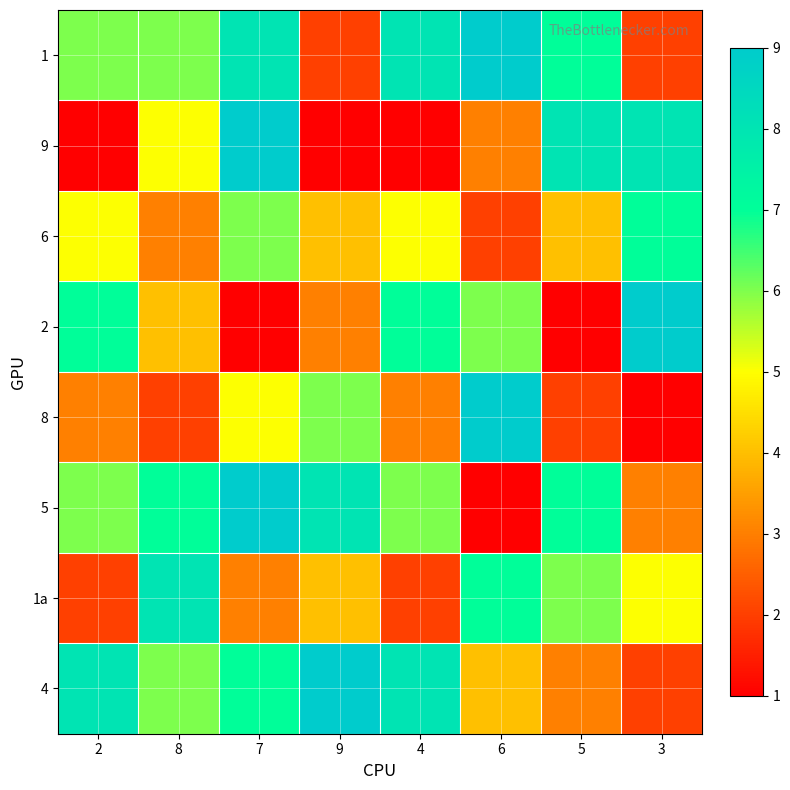

Which category has the highest value across all series?

6